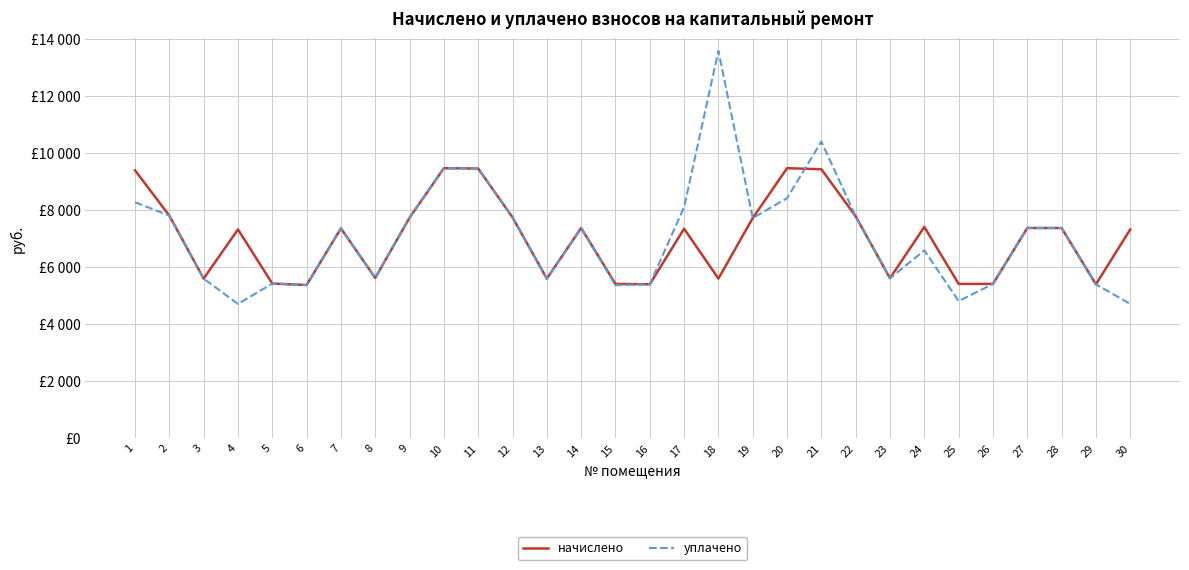

What are all the series names shown in the legend?

начислено, уплачено